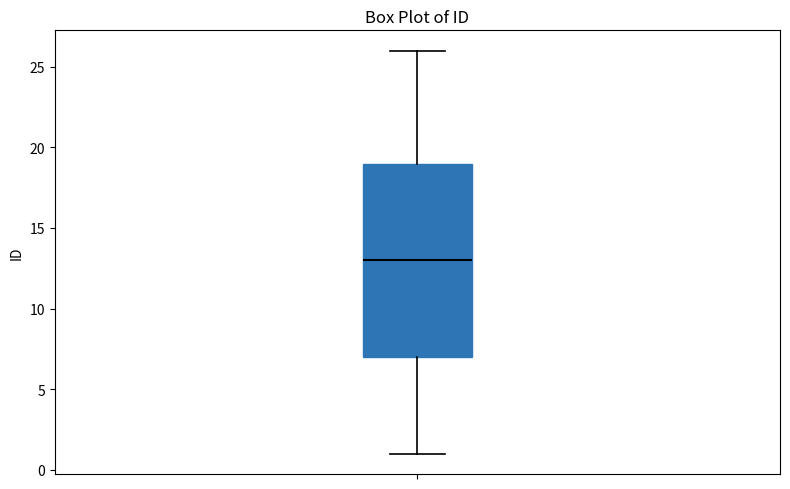

Where does the upper whisker of the box end on the y-axis? The values are not printed on the chart, so give them approximately, as read against the axis.

26